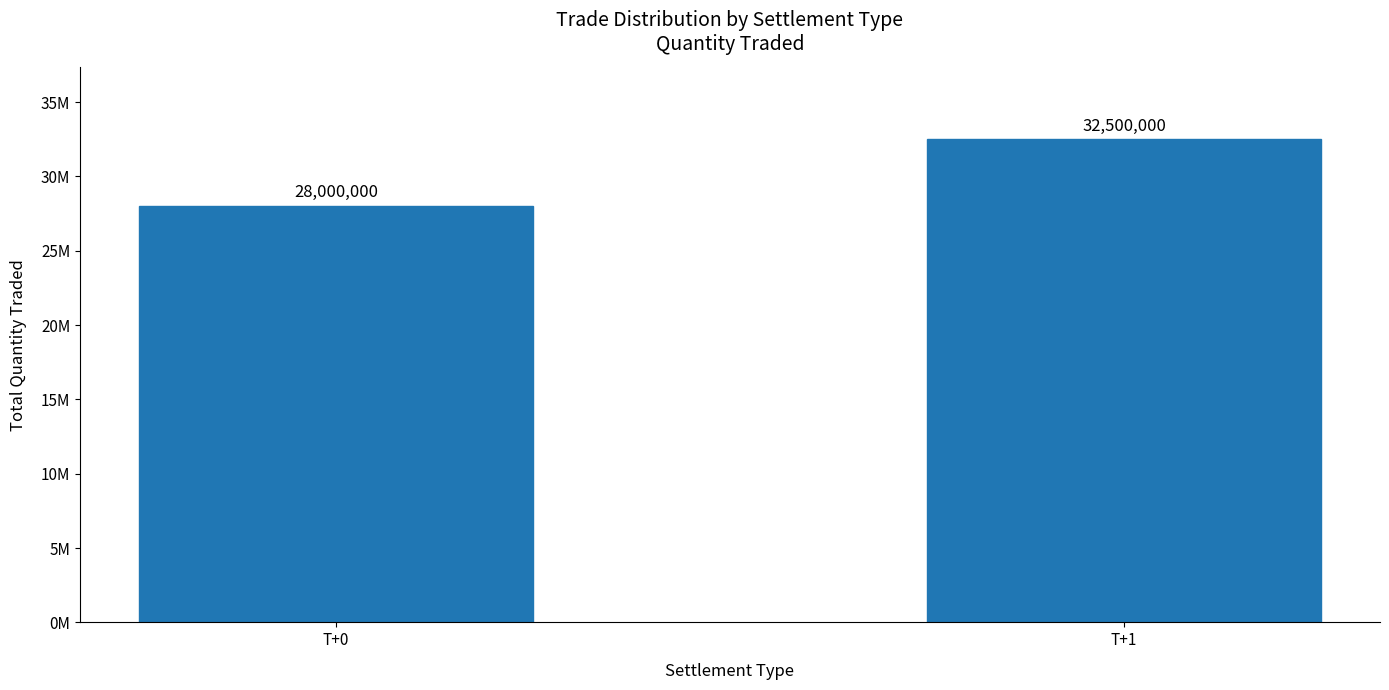

Does the chart contain any negative values?

No